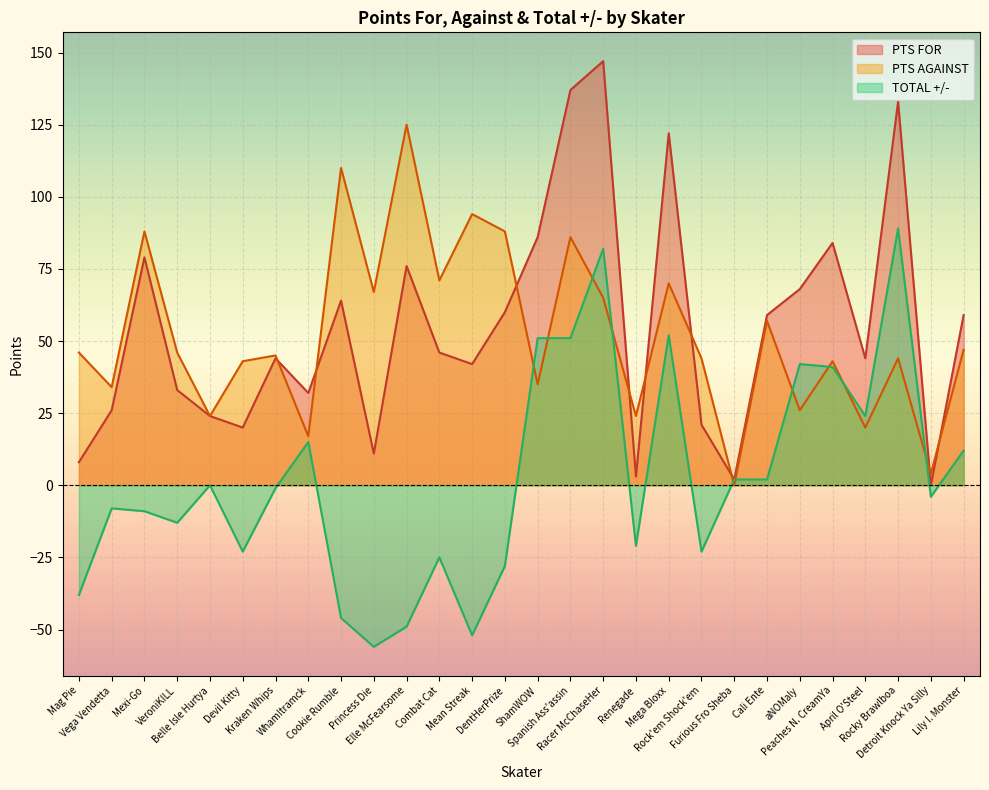

At which label is TOTAL +/- closest to 16?

Wham!tramck